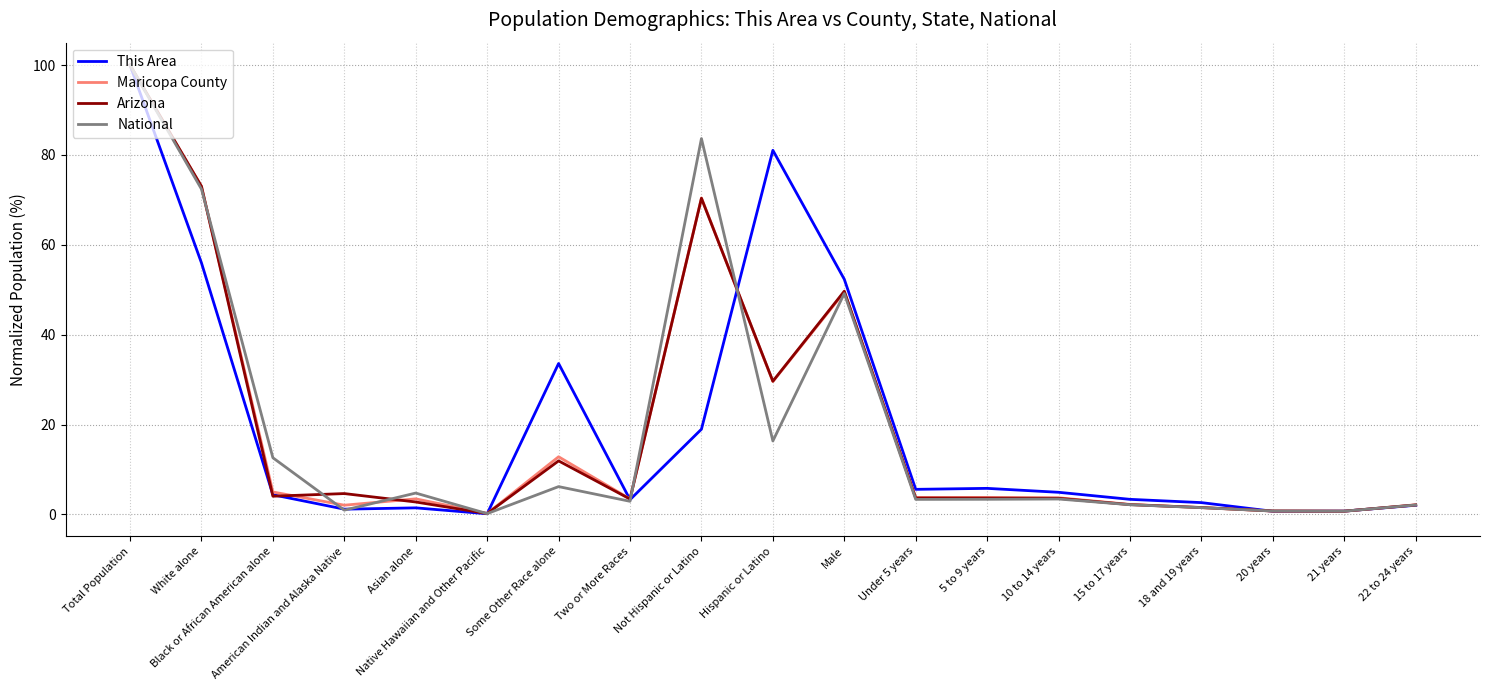

How many lines are shown in the chart?

4